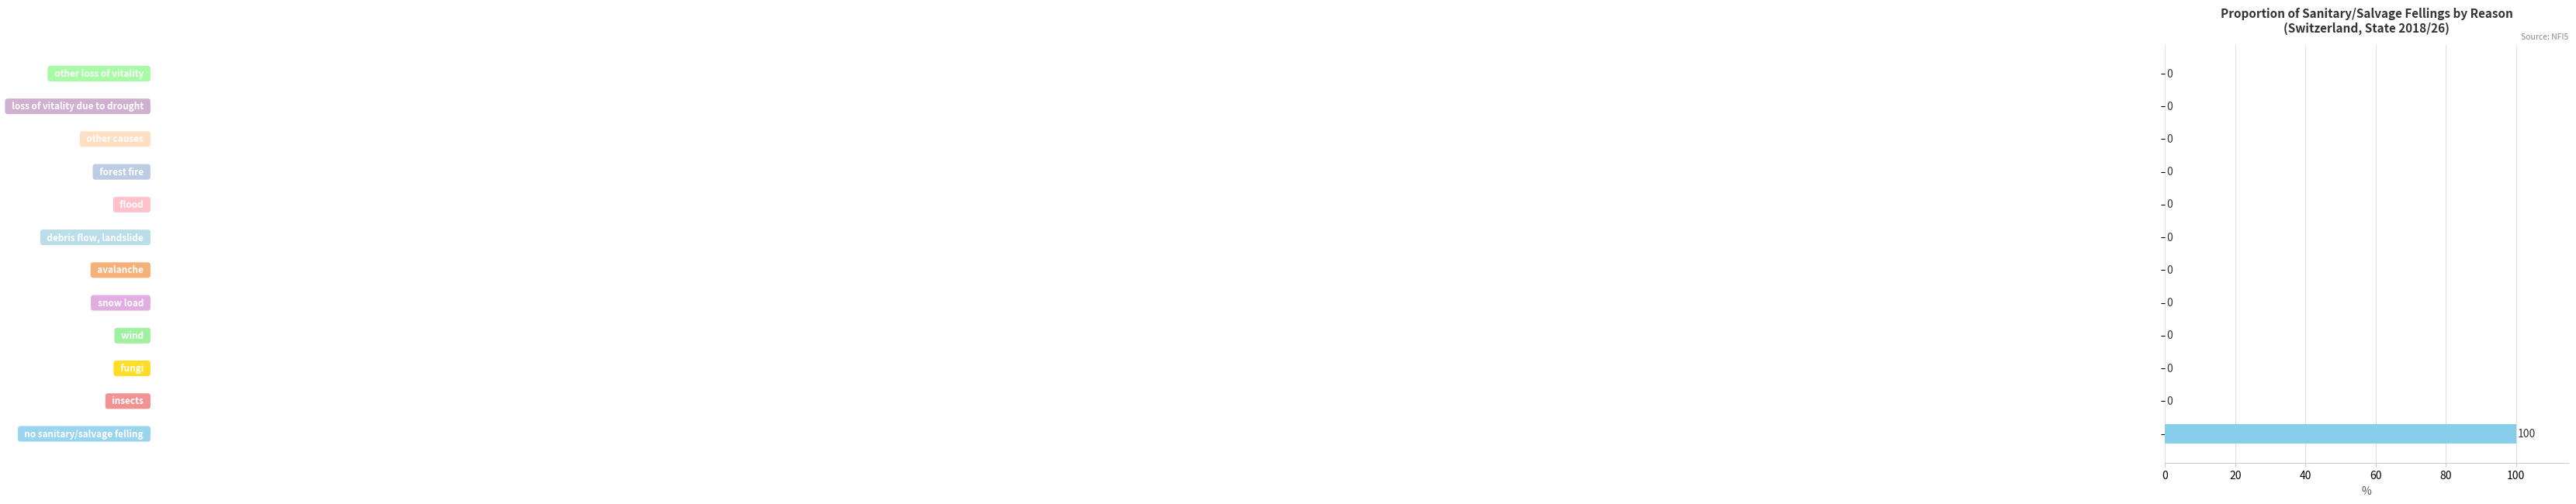

What is the sum of all values?

100